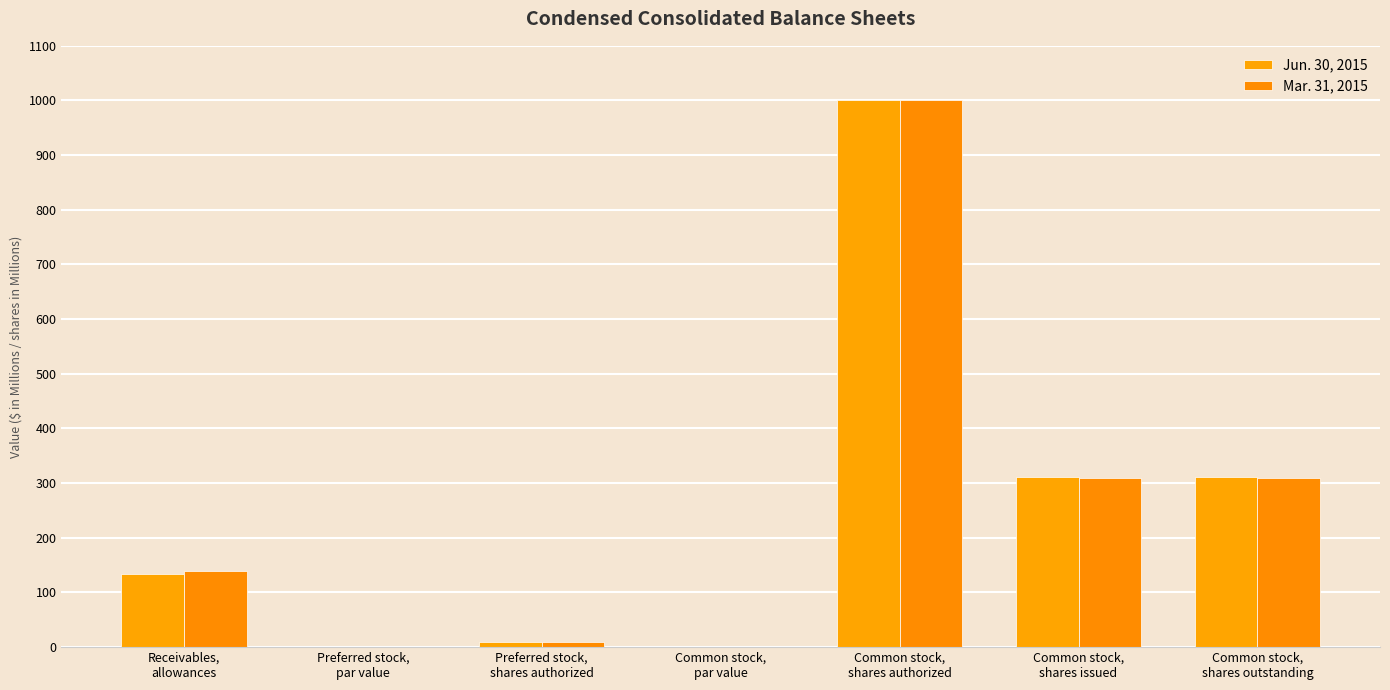

Does the chart contain stacked bars?

No